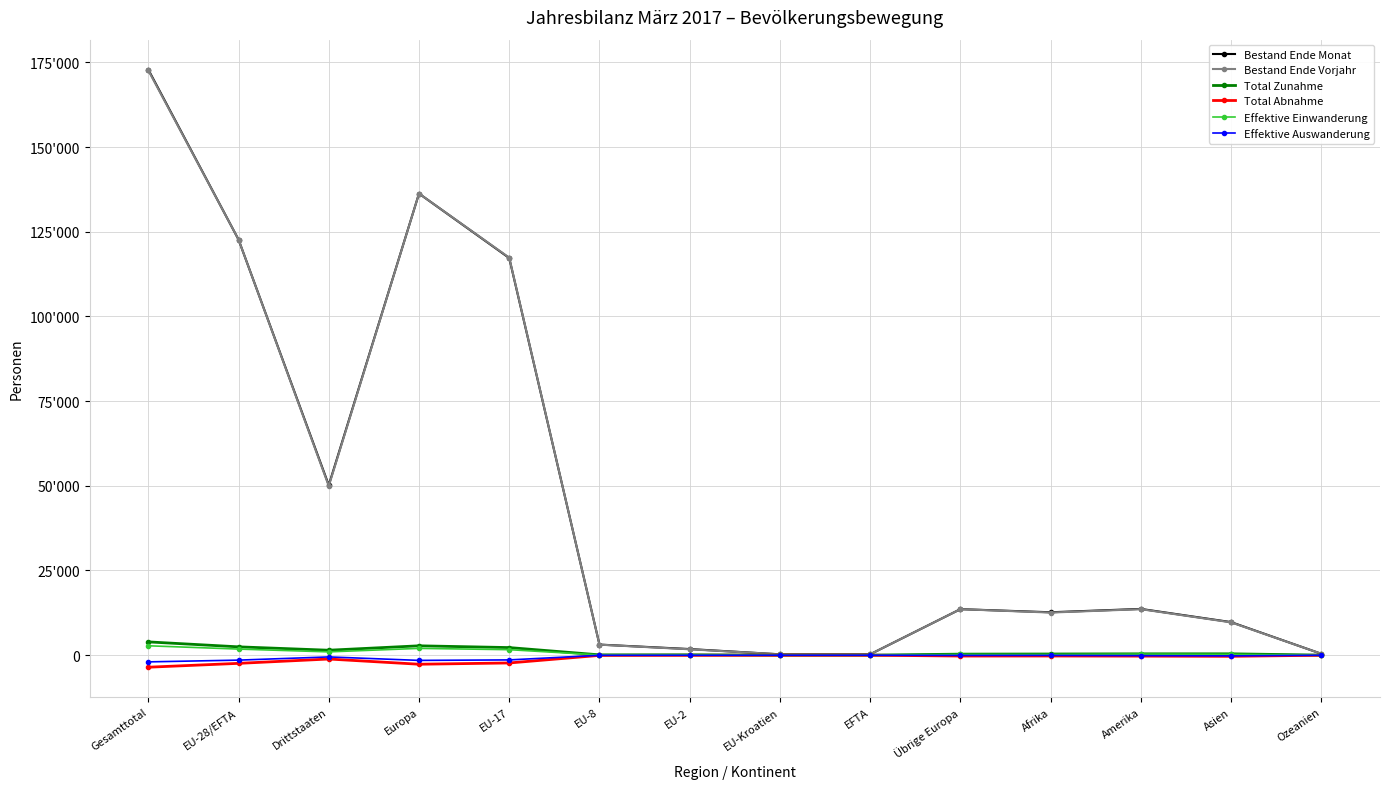

Is the value of Bestand Ende Vorjahr at EFTA greater than the value of Effektive Auswanderung at Gesamttotal?

Yes